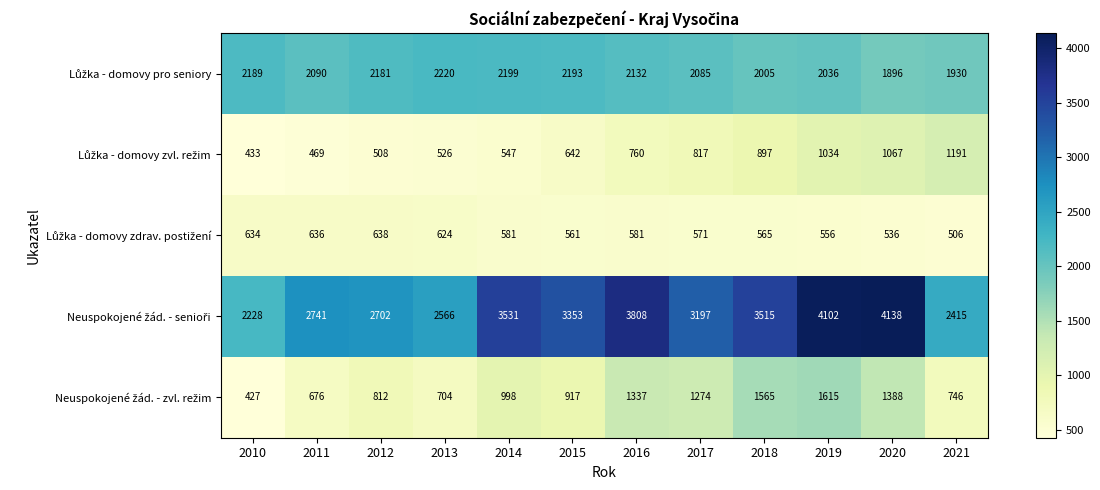

At how many categories does at least one series exceed 771?

12